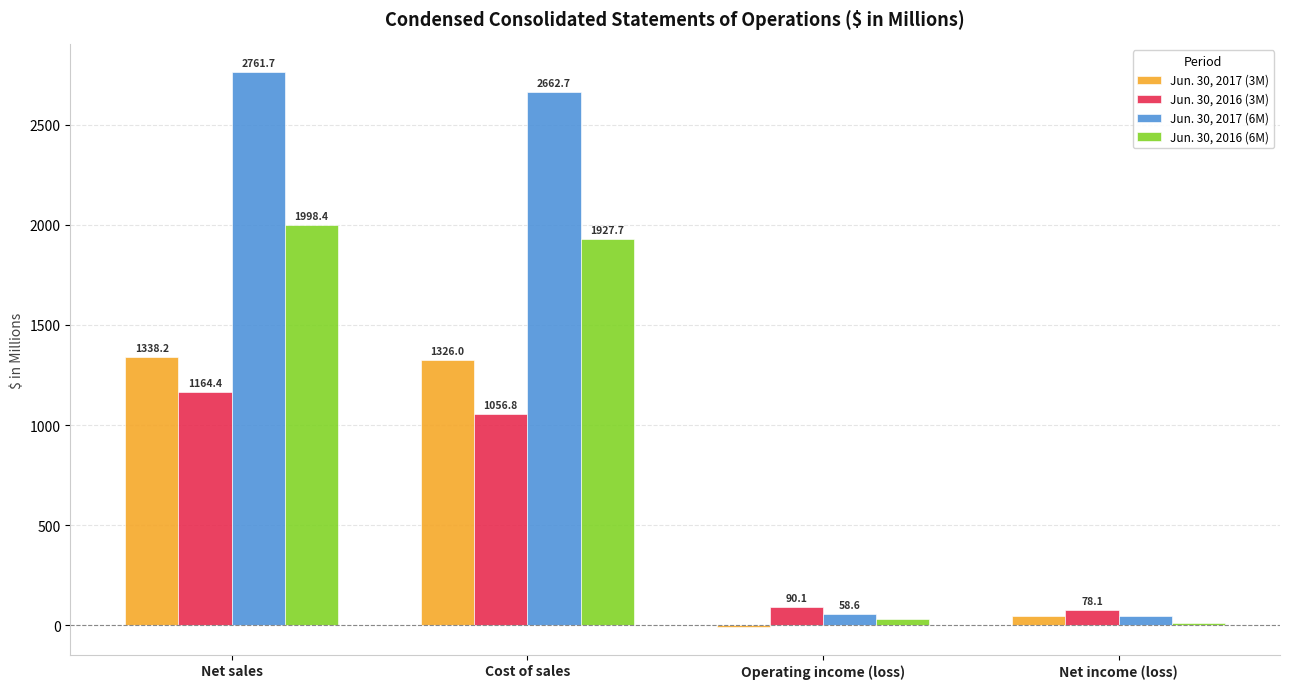

Is it true that Jun. 30, 2016 (3M) equals 90.1 at Operating income (loss)?

True